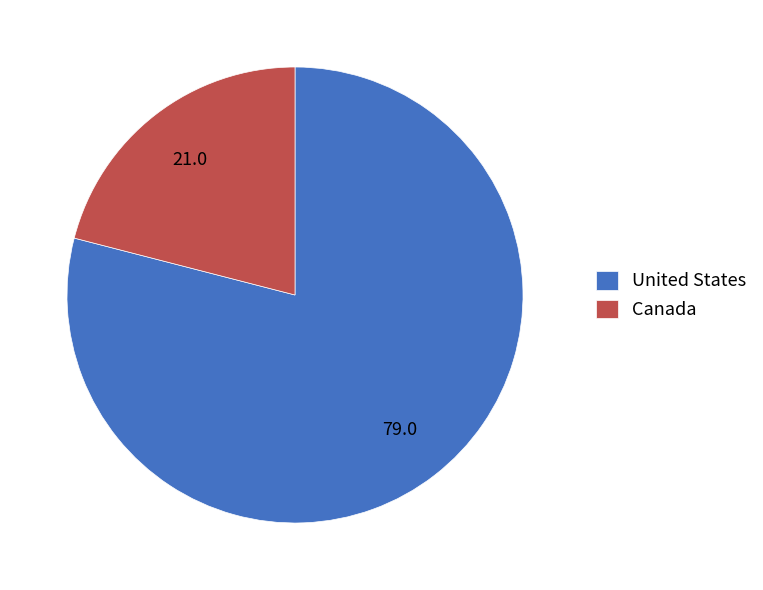

Does any single category account for the majority?

Yes